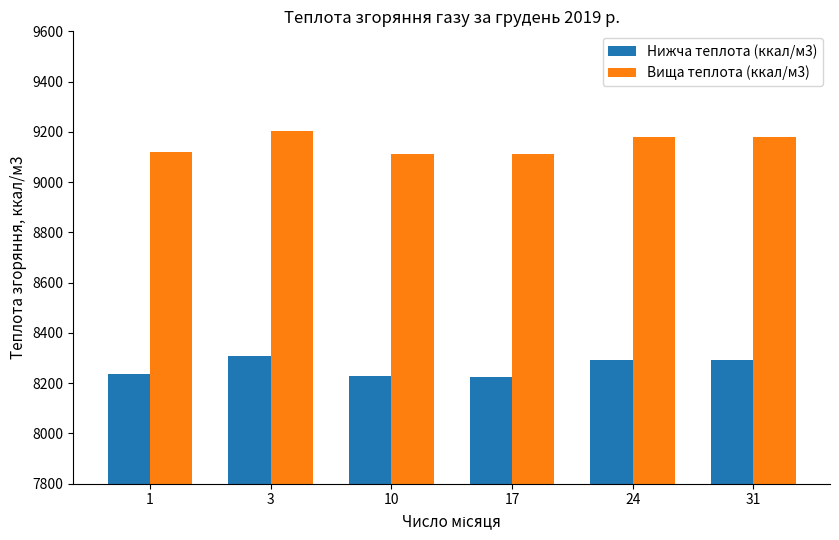

What is the greatest value displayed?

9202.7